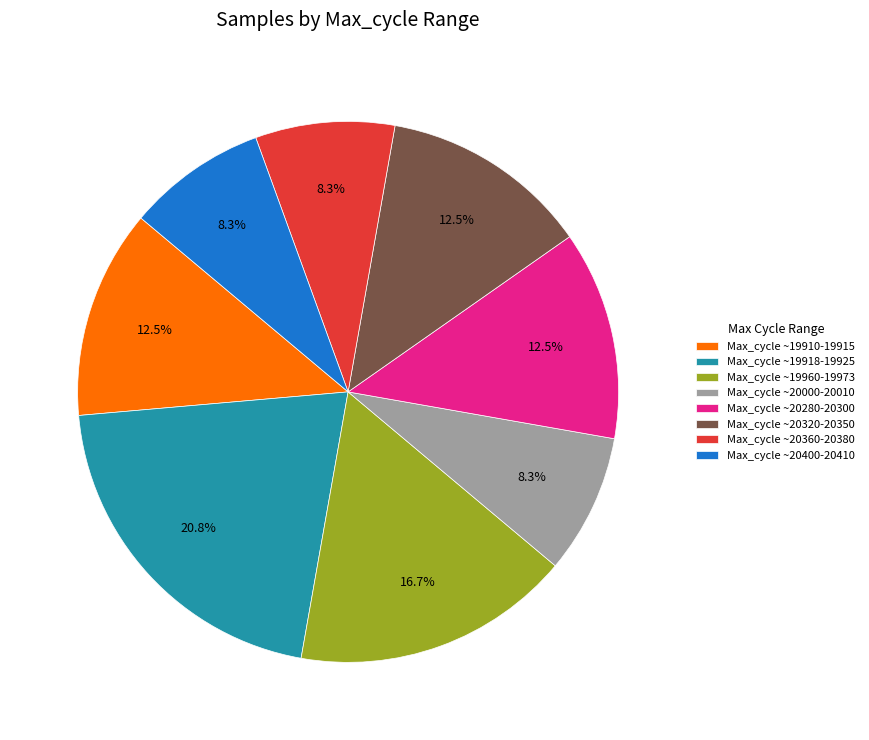

Count the number of slices in the pie.

8